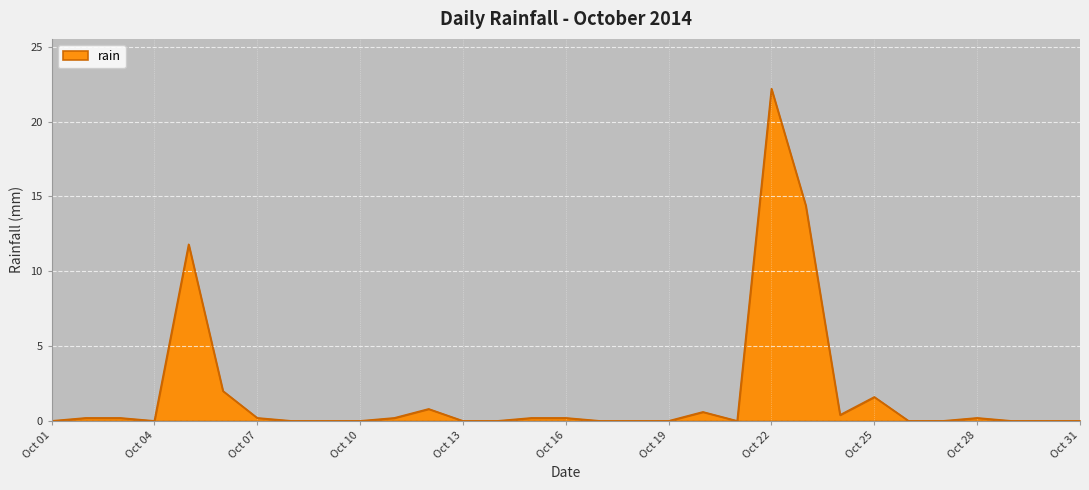

What is the difference between the maximum and minimum values?

22.2